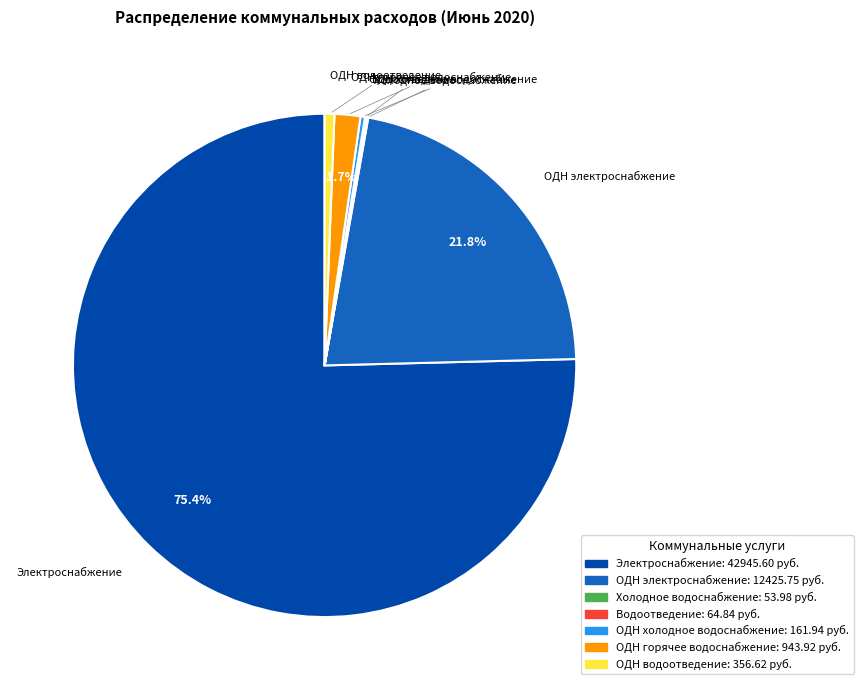

Which category accounts for the majority?

Электроснабжение